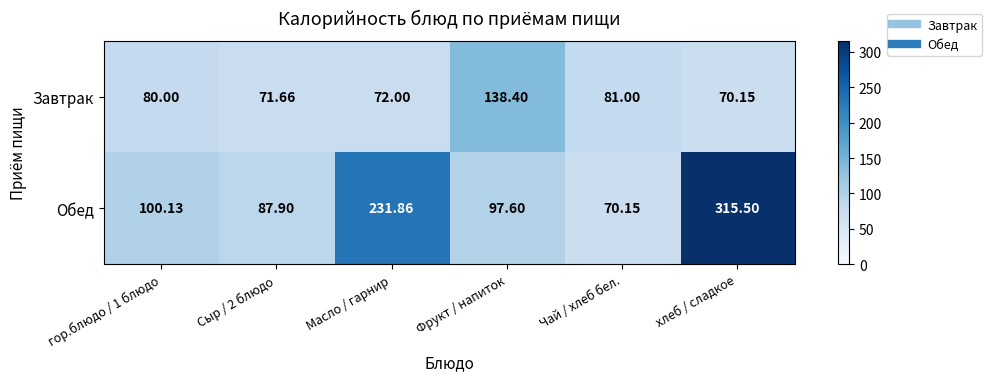

At which label does Обед reach its peak?

хлеб / сладкое